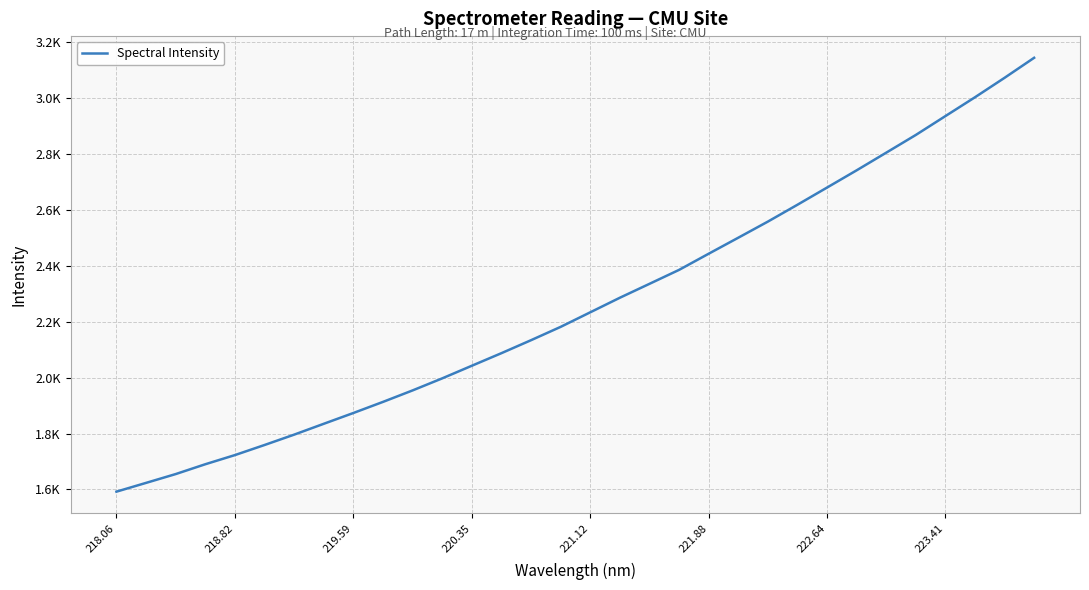

Does the chart display data point markers on the line(s)?

No